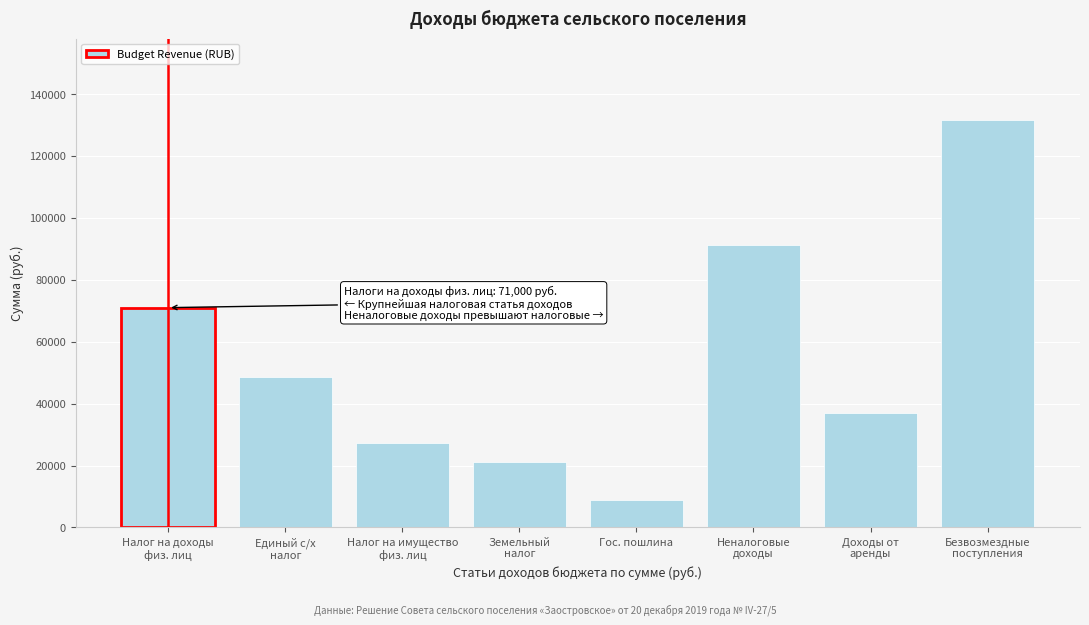

Reading left to right, what are all the values shown in this chart?

71000	48443	27300	21143	8960	91256	36814	131597